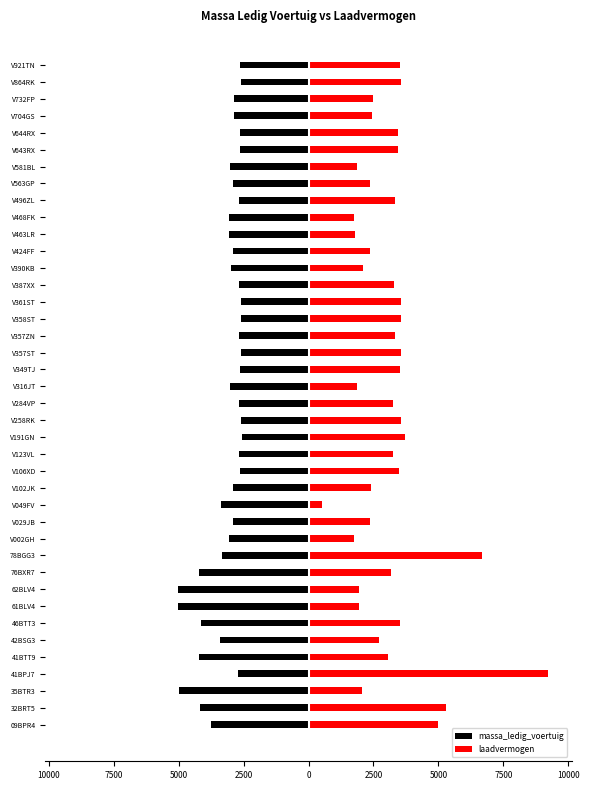

What are all the series names shown in the legend?

massa_ledig_voertuig, laadvermogen